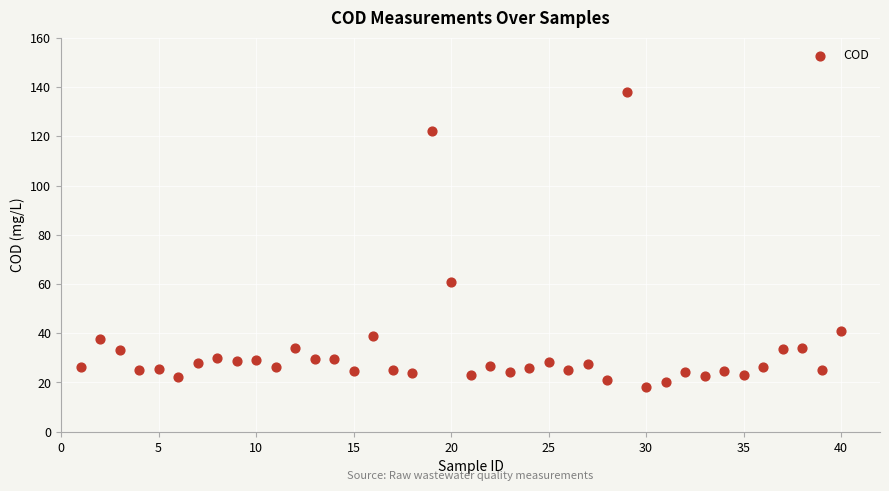

What is the range of Y values (max minus min)?

119.9